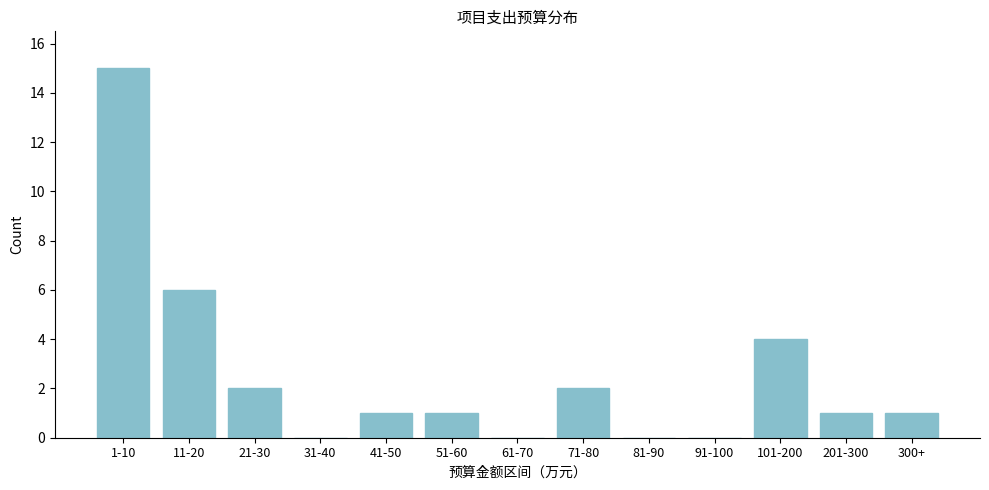

Reading left to right, list all the values displayed in this chart.

1-10=15	11-20=6	21-30=2	31-40=0	41-50=1	51-60=1	61-70=0	71-80=2	81-90=0	91-100=0	101-200=4	201-300=1	300+=1